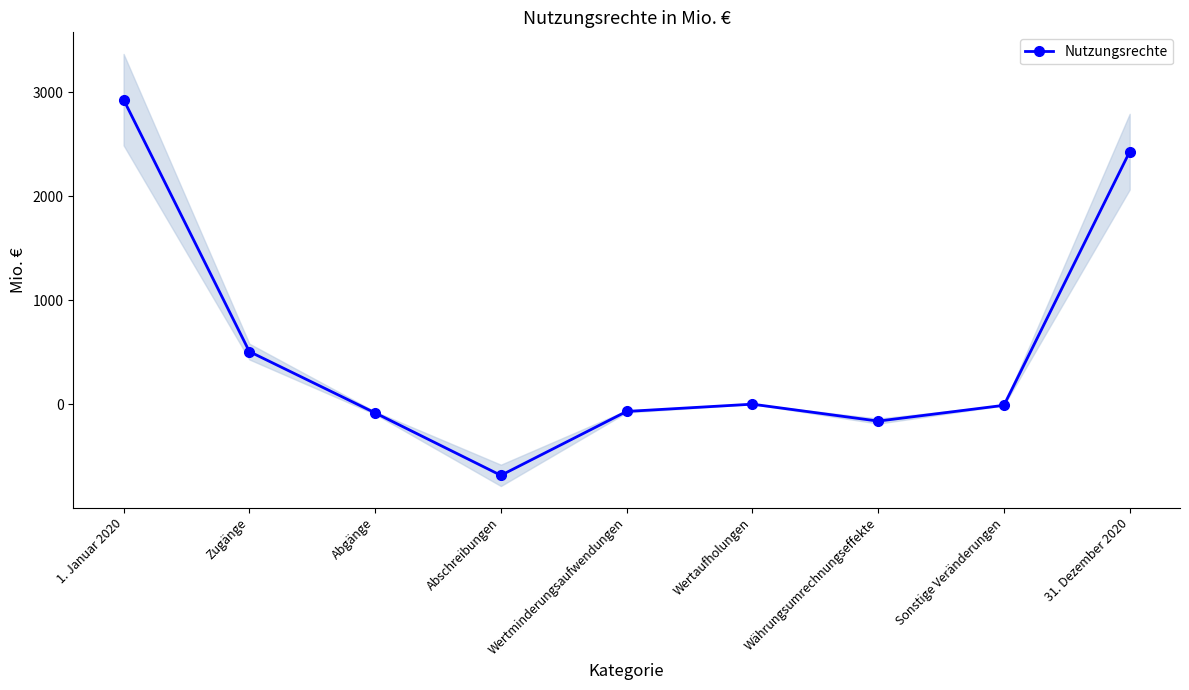

The value at Sonstige Veränderungen is -10. True or false?

True